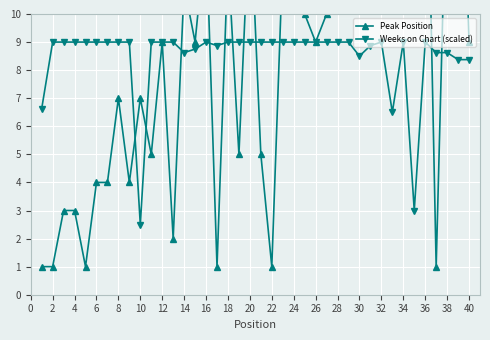

What is the total value across all series at 8?

16.0